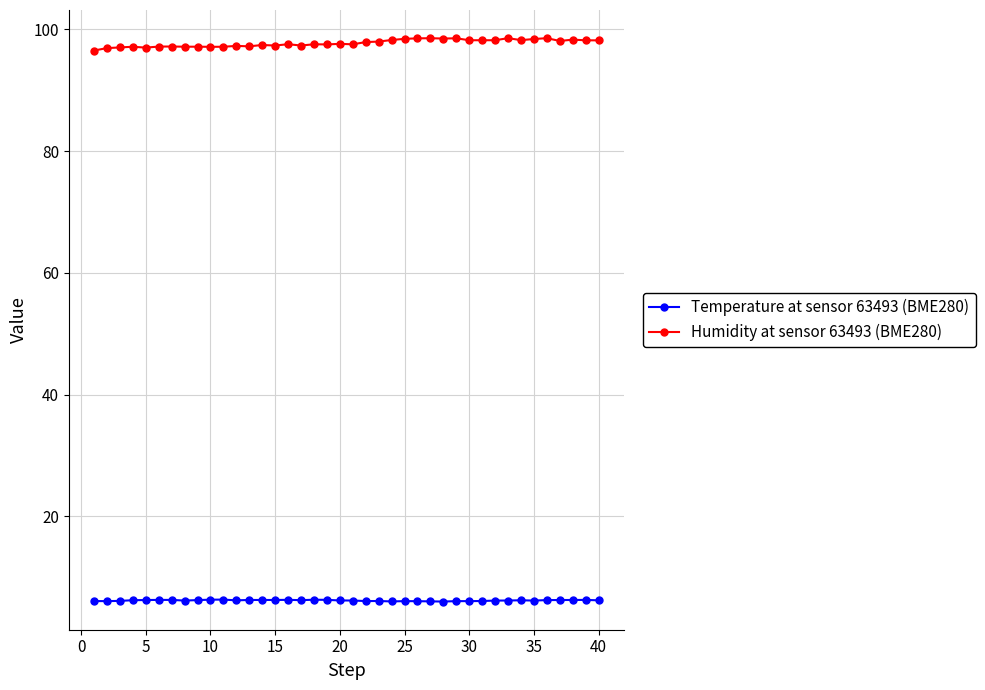

At how many categories does at least one series exceed 37?

40